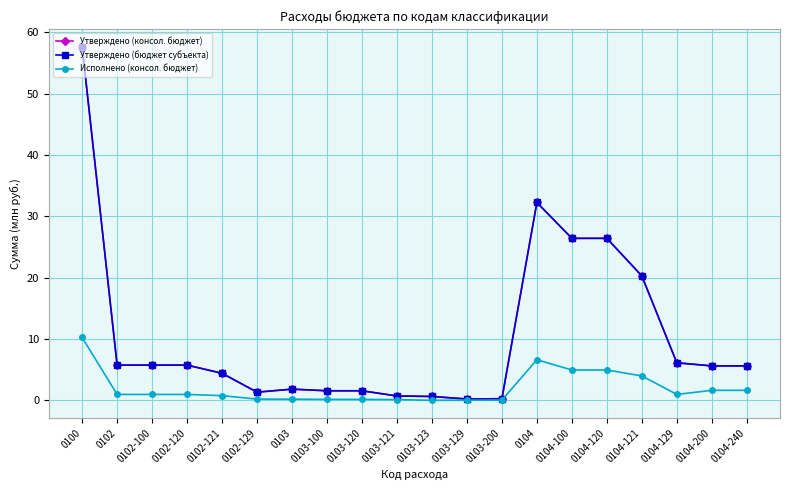

What is the greatest value displayed?

57.7